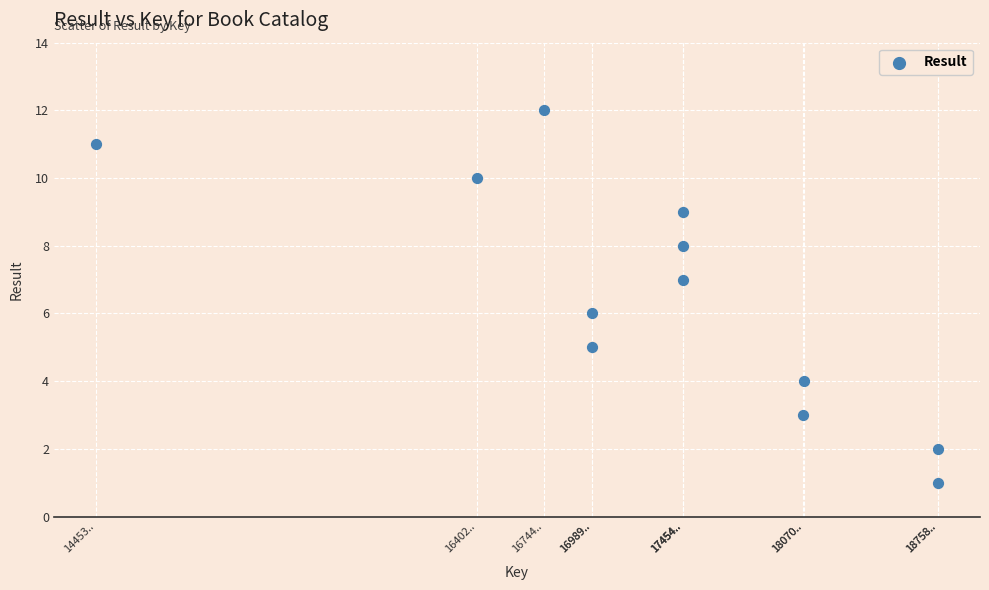

What is the average X value?

173001673